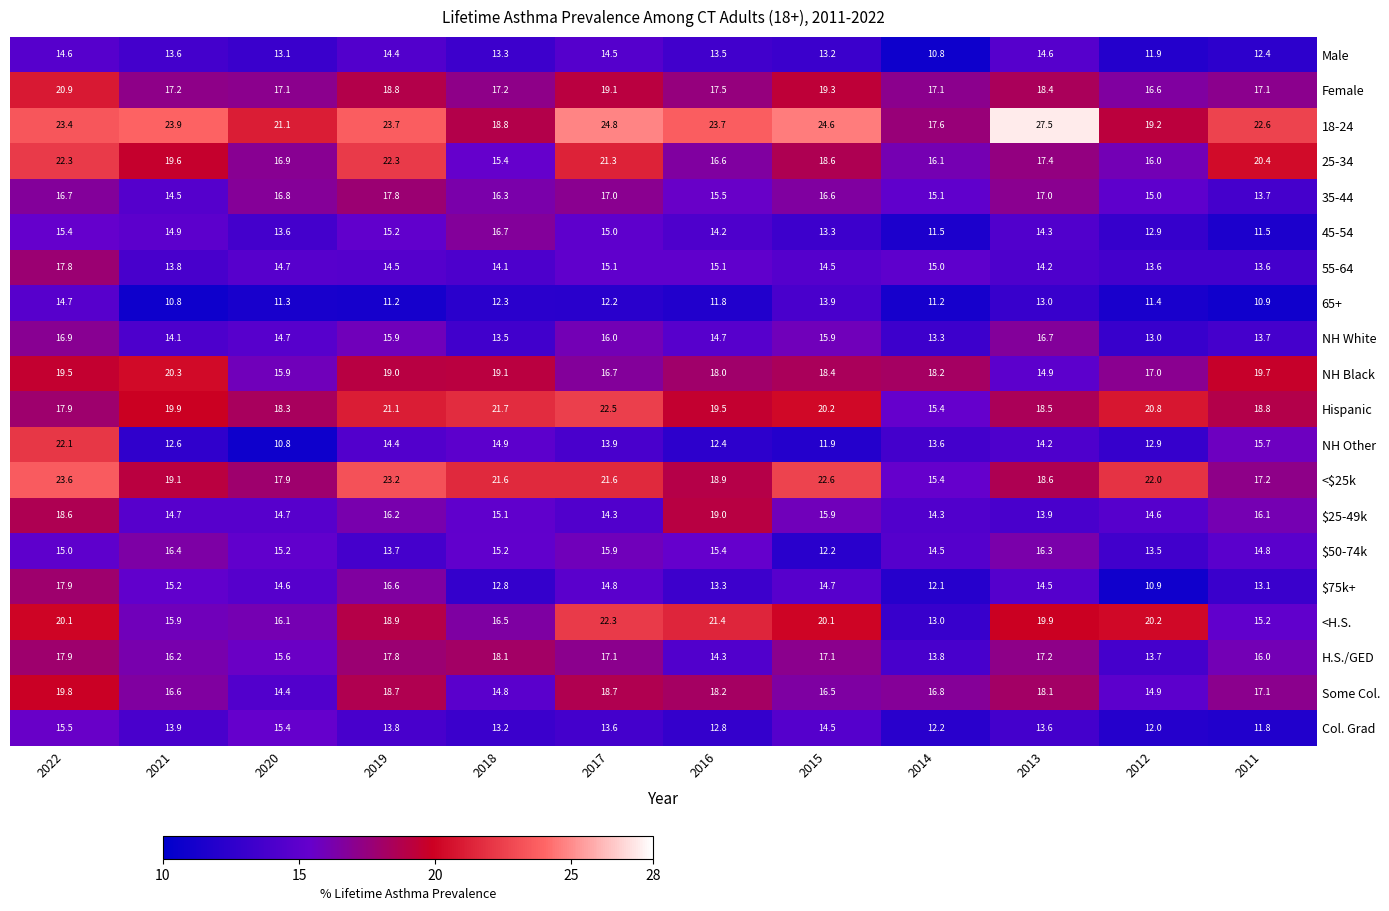

How many categories are shown in the chart?

12